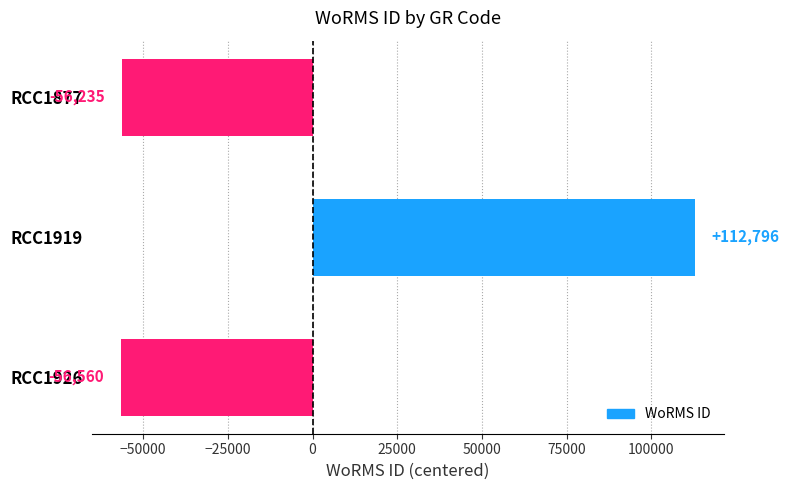

How many data points are above -56235?

1